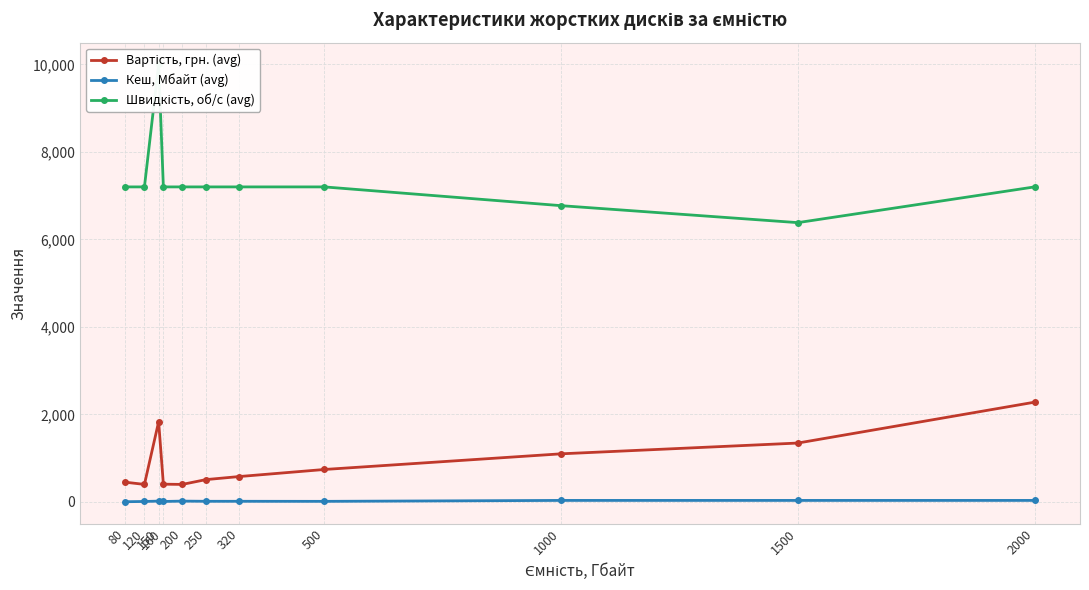

What is the maximum value for Вартість, грн. (avg)?

2278.0